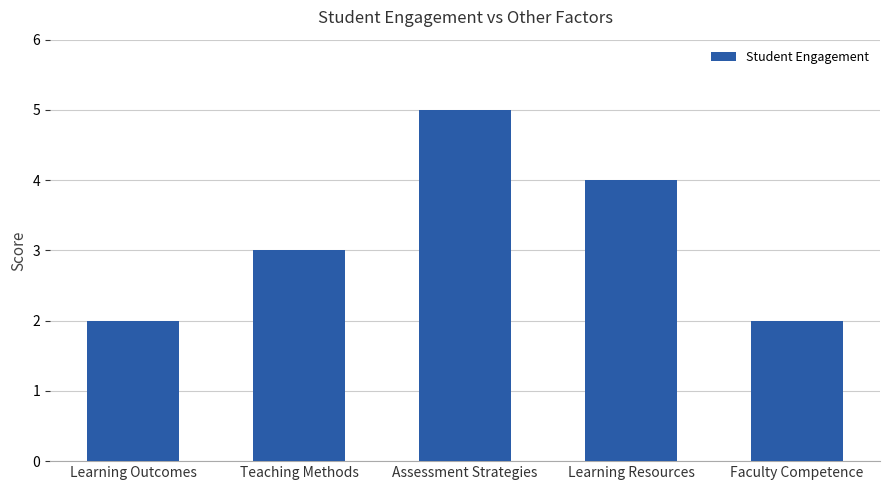

Between Faculty Competence and Learning Resources, which is larger?

Learning Resources